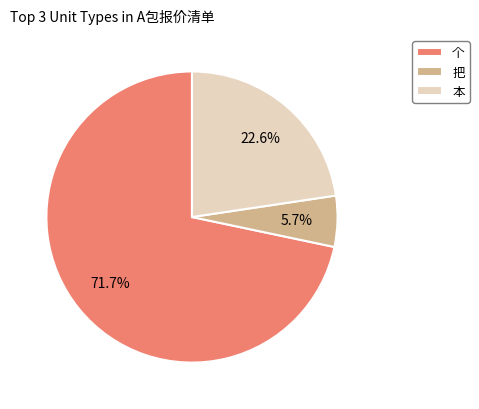

To the nearest percent, what is the combined percentage of 把 and 本?

28%